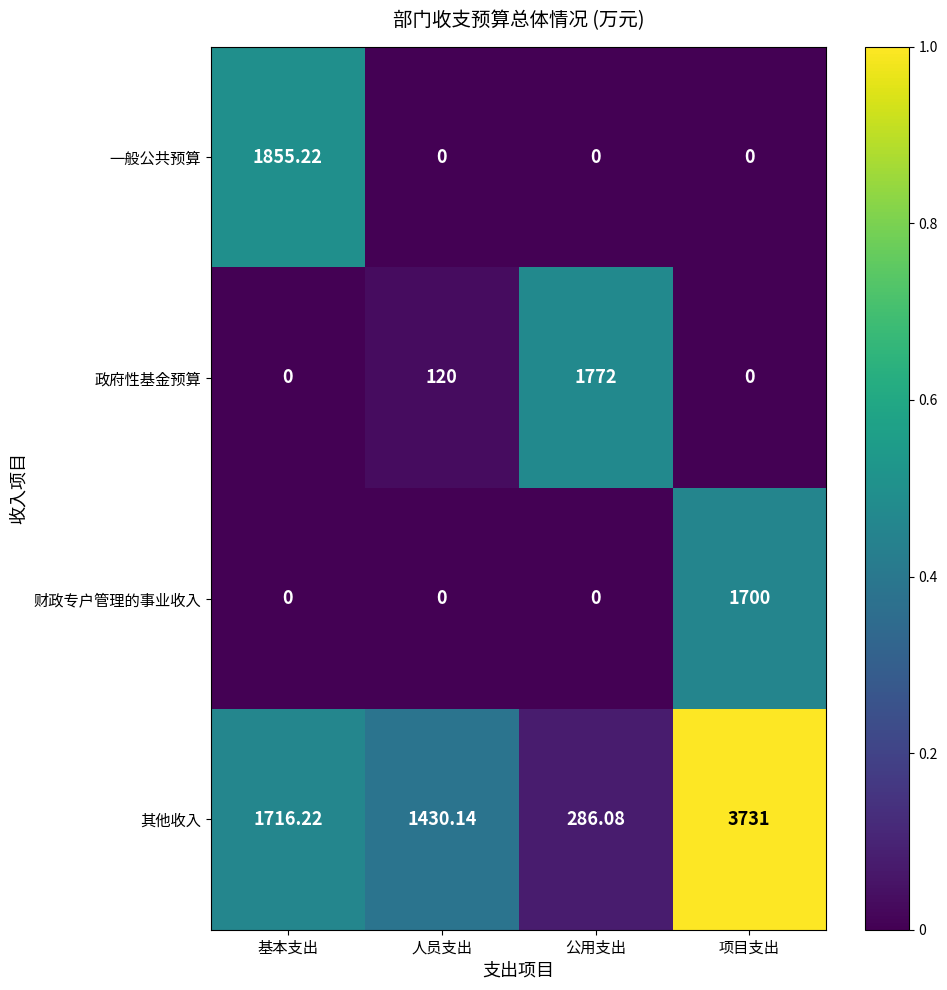

Which series has the widest spread of values?

其他收入